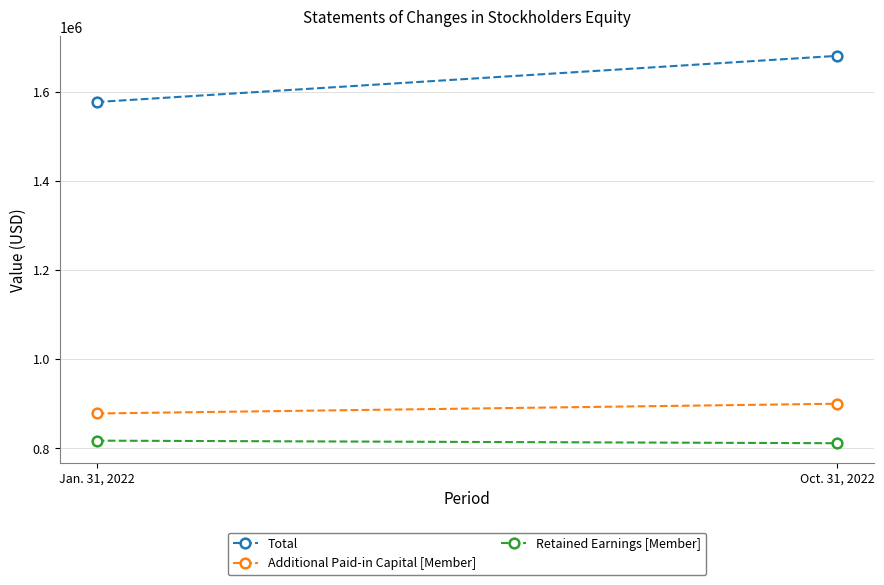

Reading left to right, extract all data points from this chart.

Total: 1577539	1681306
Additional Paid-in Capital [Member]: 877797	899690
Retained Earnings [Member]: 816724	810964